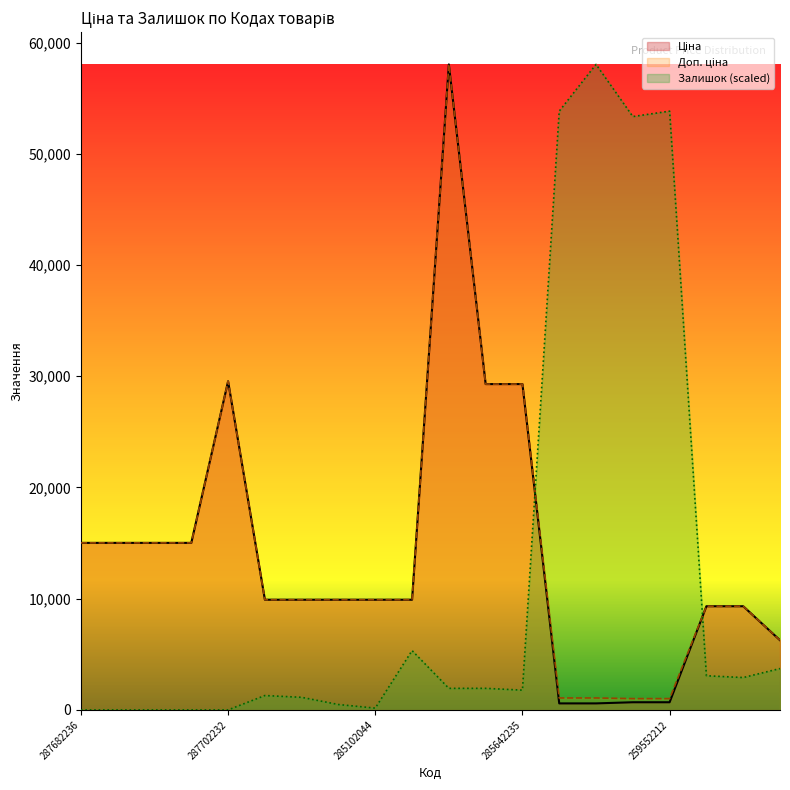

How many data points in Доп. ціна are above 9908?

13